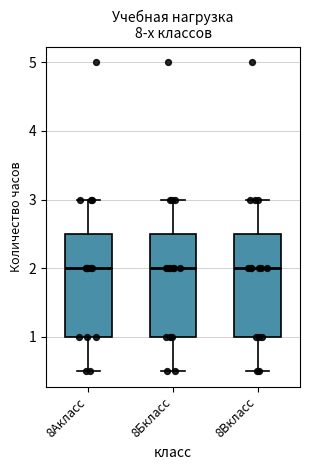

Reading left to right, read every box against the y-axis: the position of its median line, the range the box covers, and the ends of its whiskers. The values are not printed on the chart, so give them approximately, as read against the axis.

8Акласс: median 2.0, box 1.0 to 2.5, whiskers 0.5 to 3.0
8Бкласс: median 2.0, box 1.0 to 2.5, whiskers 0.5 to 3.0
8Вкласс: median 2.0, box 1.0 to 2.5, whiskers 0.5 to 3.0